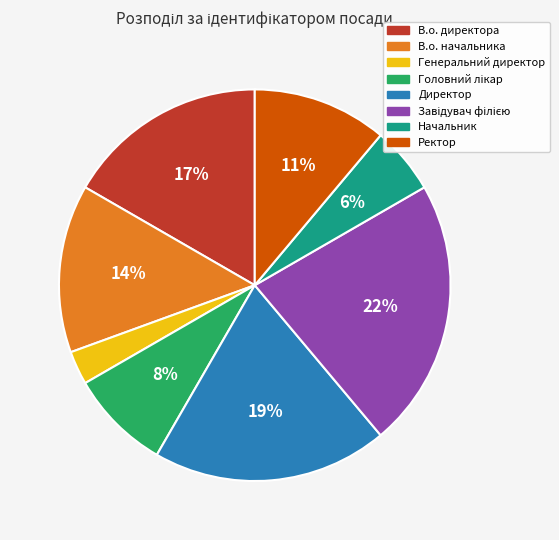

What percentage is the В.о. начальника slice, to the nearest percent?

14%